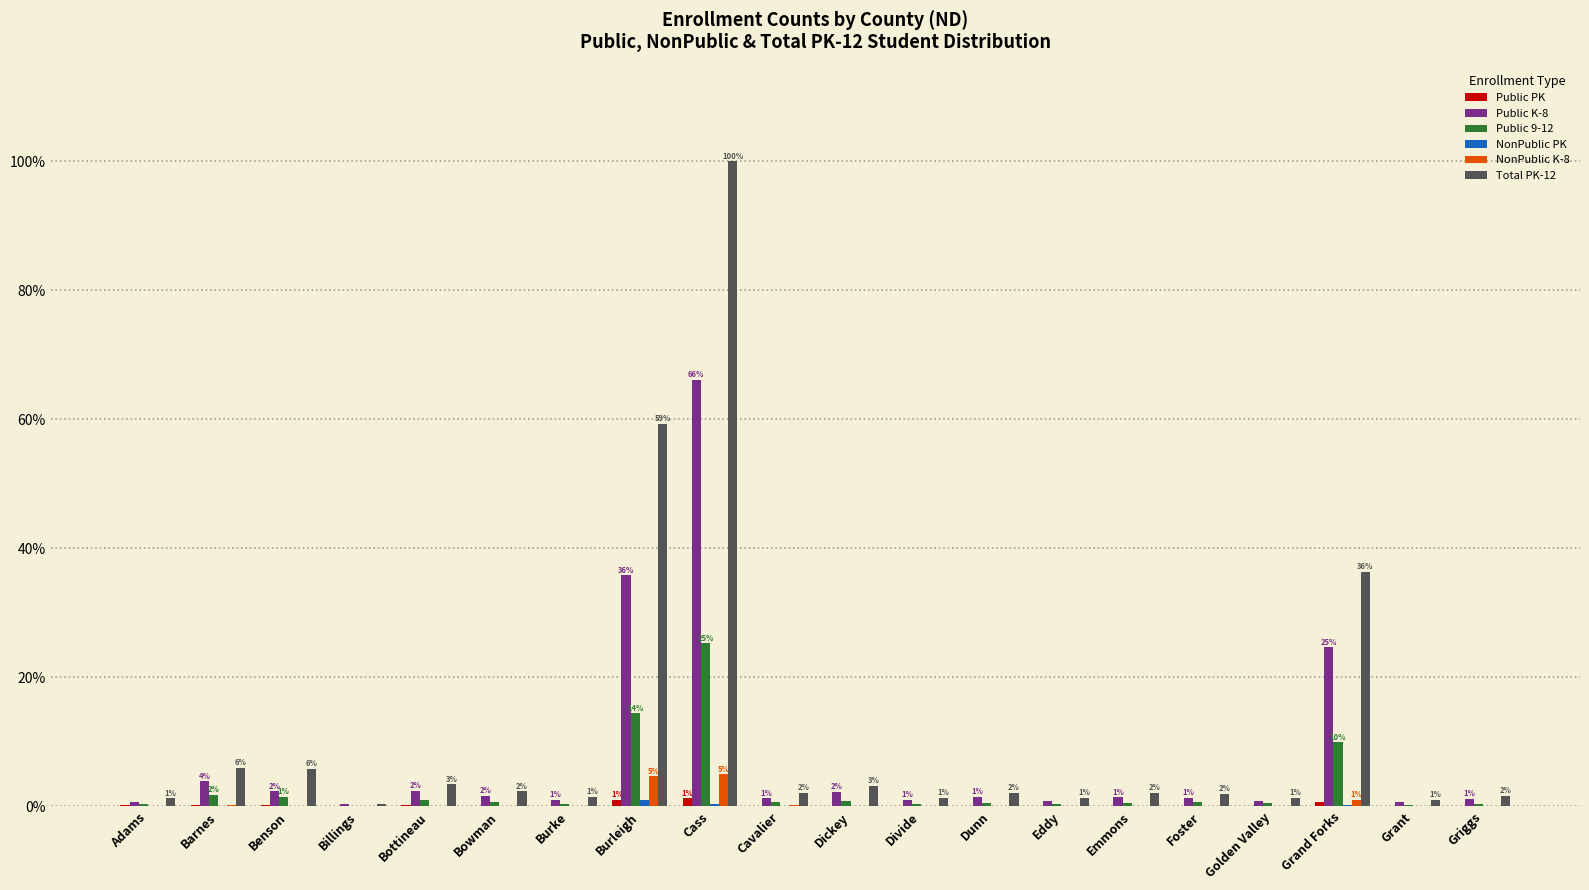

What is the maximum value shown in the chart?

100.0